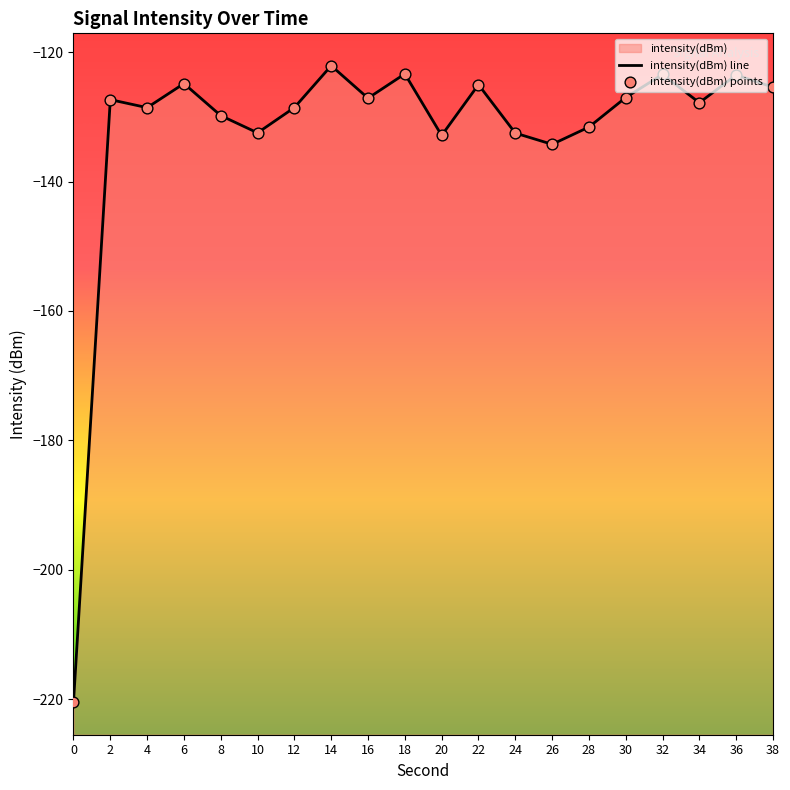

Which series contains the lowest Y value?

intensity(dBm) line